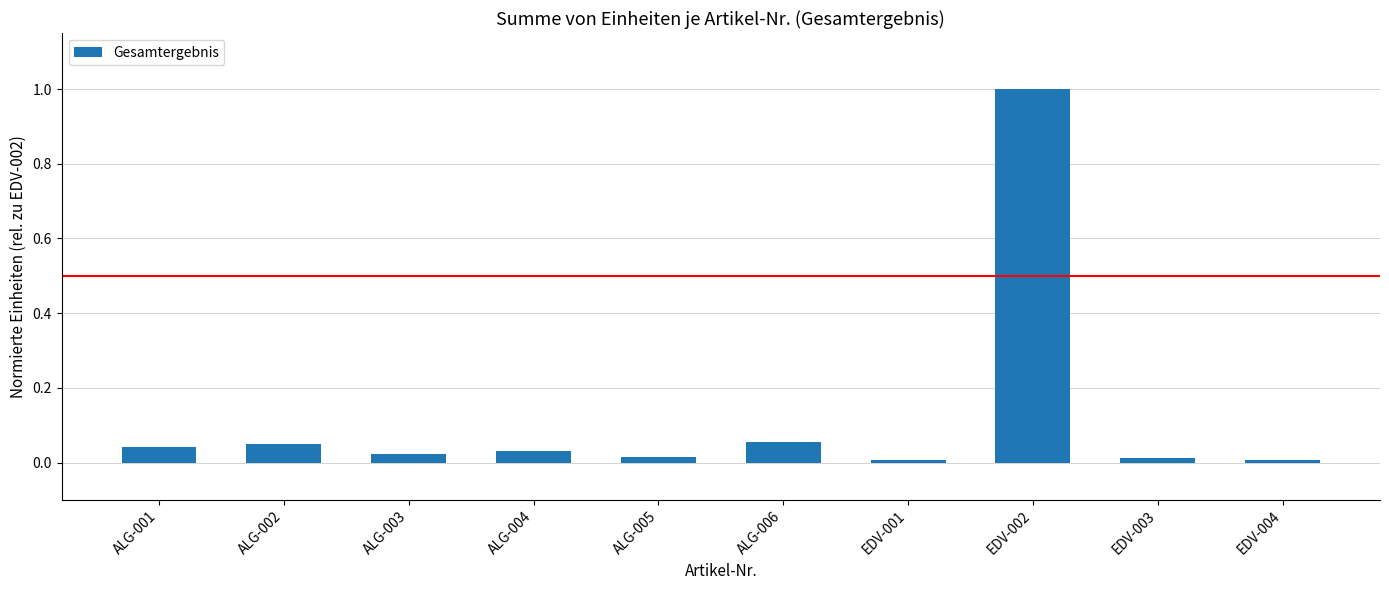

Count the number of categories in the chart.

10